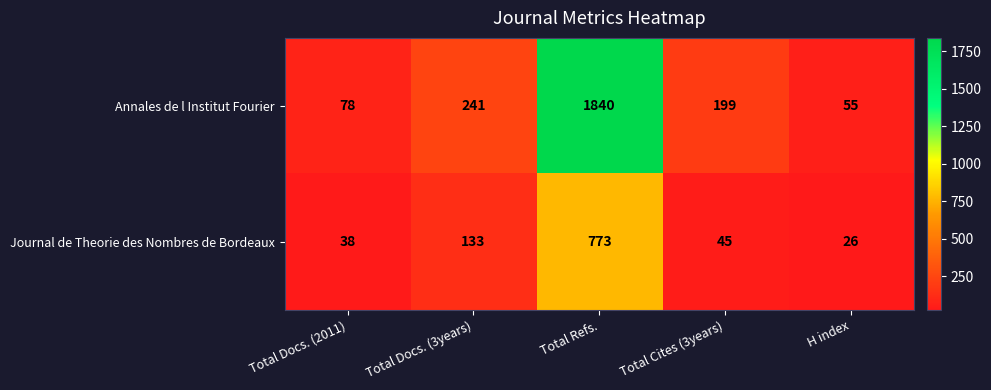

How many distinct data groups are displayed?

2